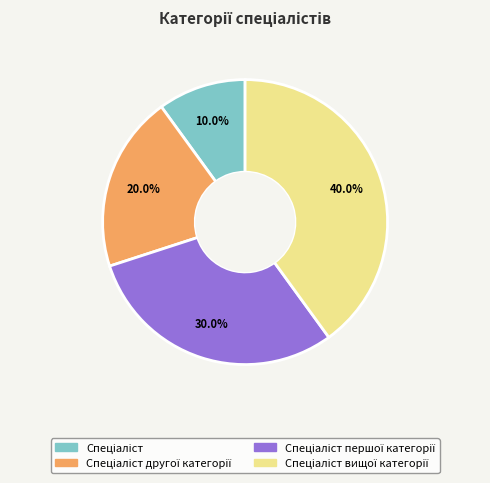

Does any single category account for the majority?

No